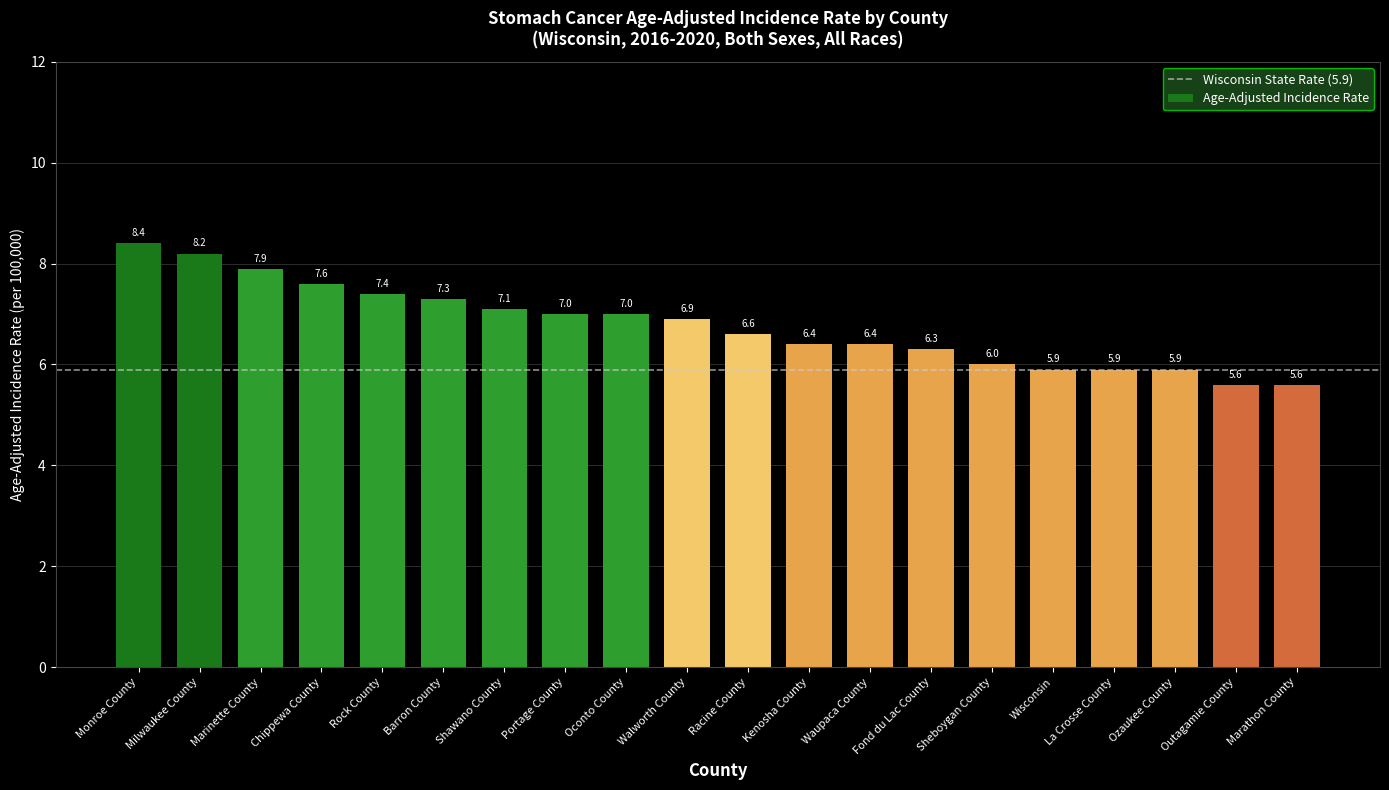

Which label corresponds to the largest value in the chart?

Monroe County